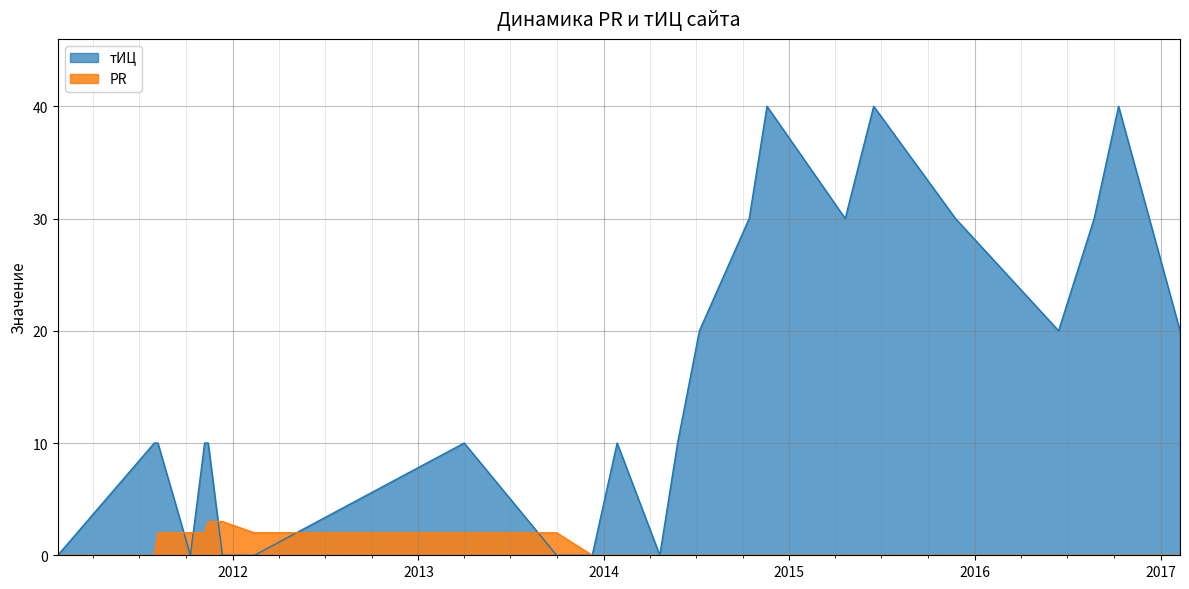

What is the maximum value for тИЦ?

40